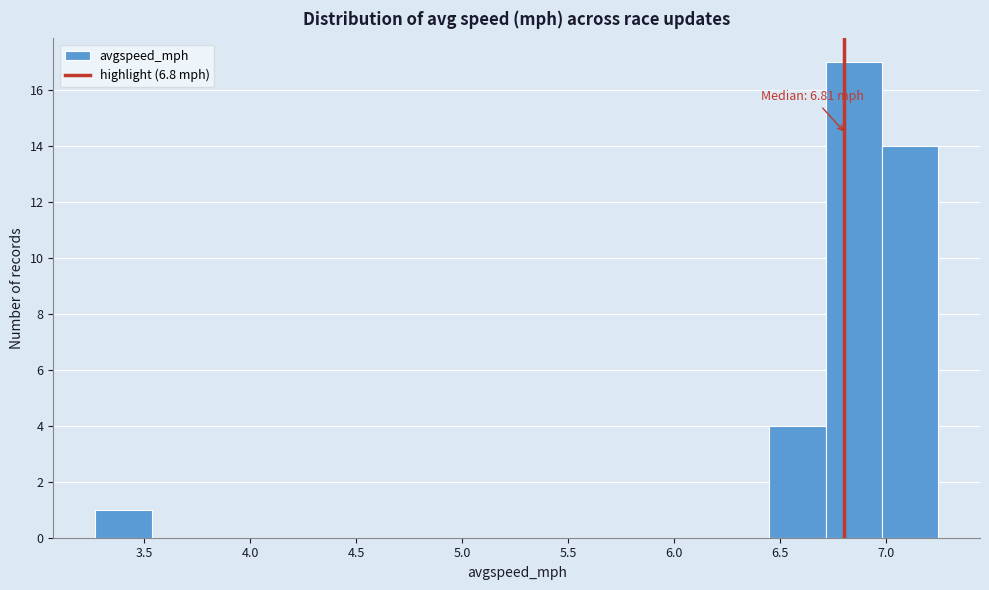

Which range on the x-axis has the tallest bar?

6.70 to 7.00